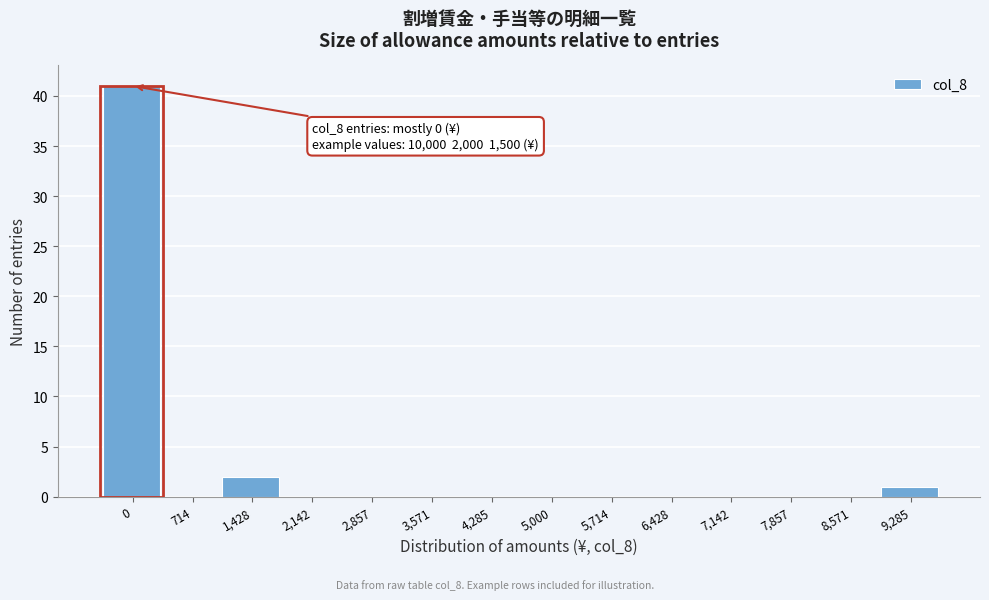

Reading left to right, extract all data points from this chart.

0=41	714=0	1,428=2	2,142=0	2,857=0	3,571=0	4,285=0	5,000=0	5,714=0	6,428=0	7,142=0	7,857=0	8,571=0	9,285=1